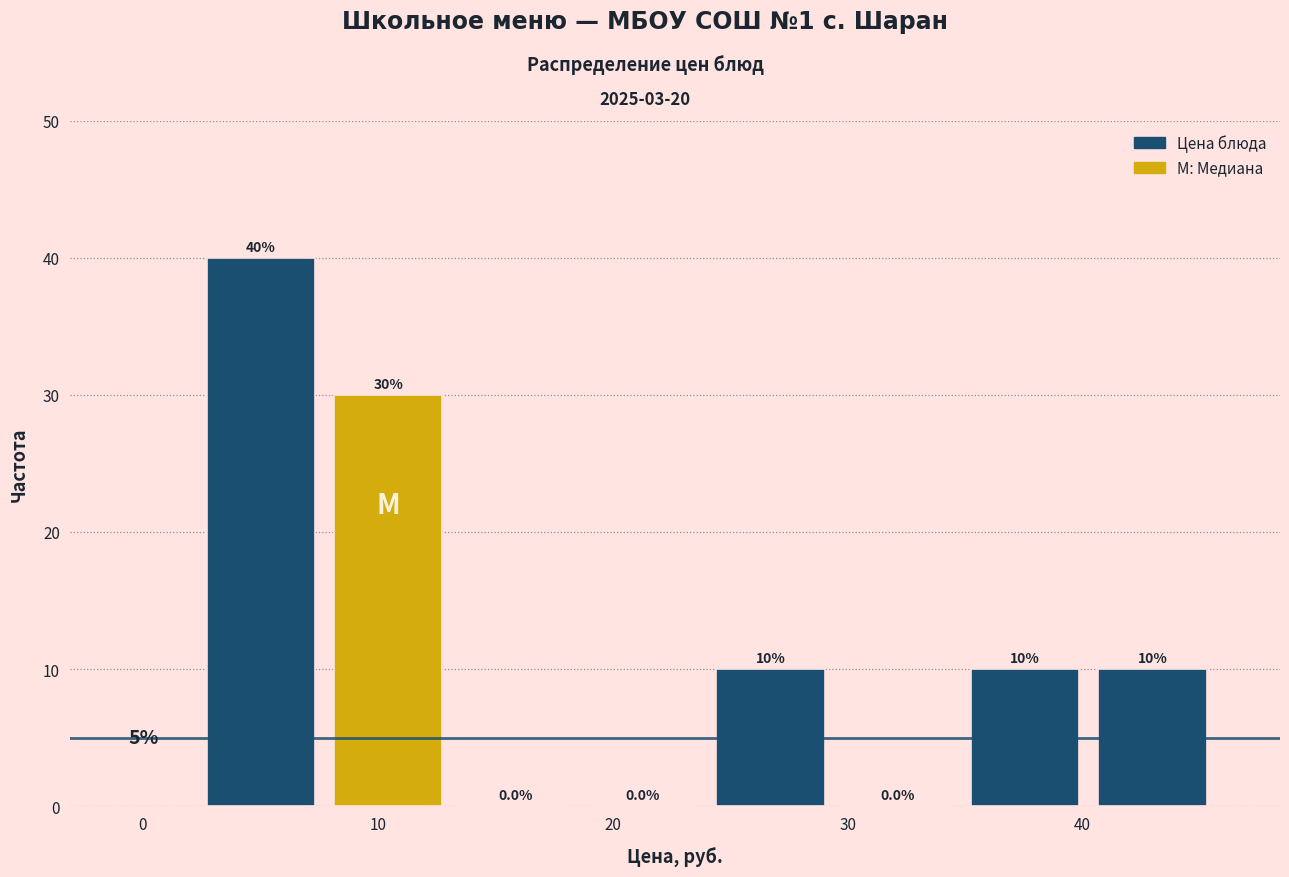

Over which range of the x-axis is the bar tallest?

2 to 8